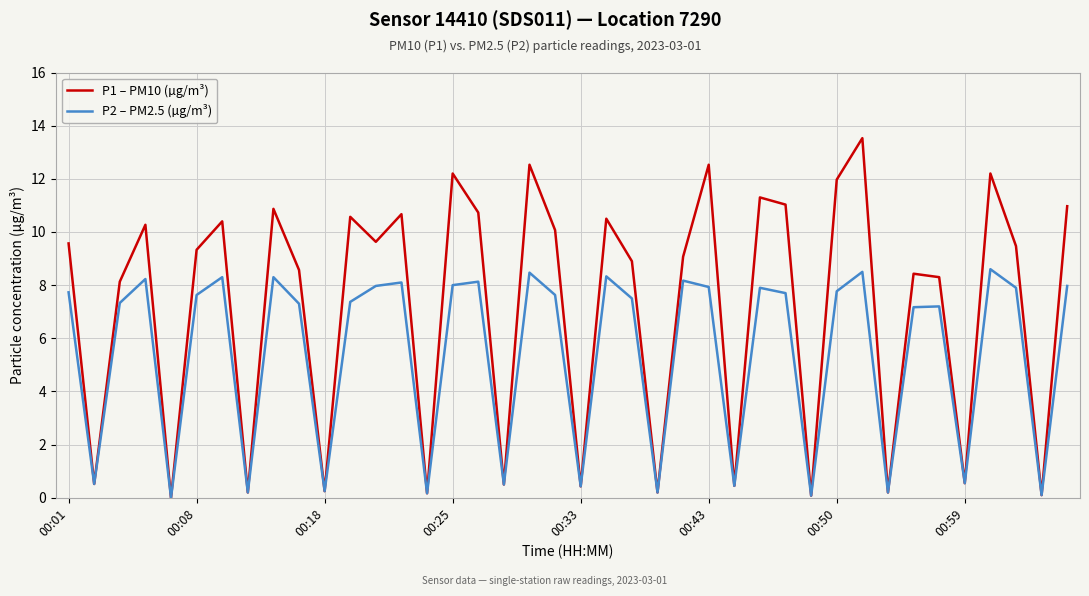

Rank the series by their maximum value, from lowest to highest.

P2 – PM2.5 (µg/m³), P1 – PM10 (µg/m³)